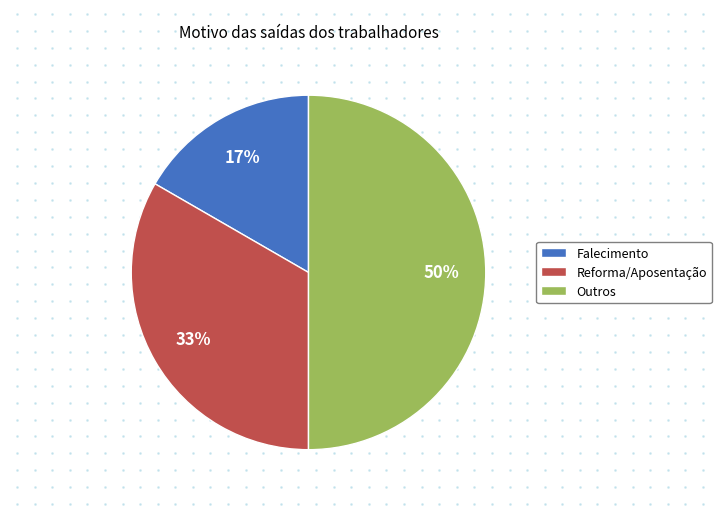

Does Reforma/Aposentação account for over 50% of the chart?

No